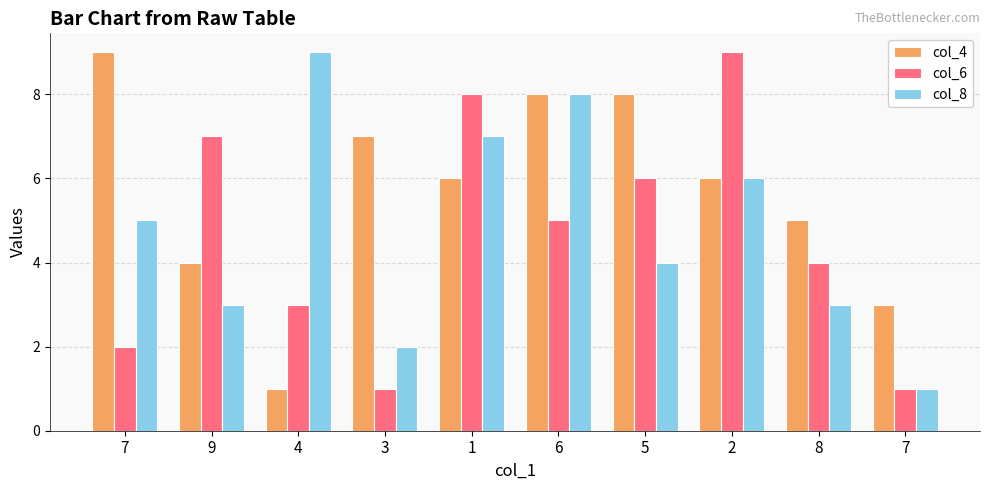

How many bars are there in total?

30